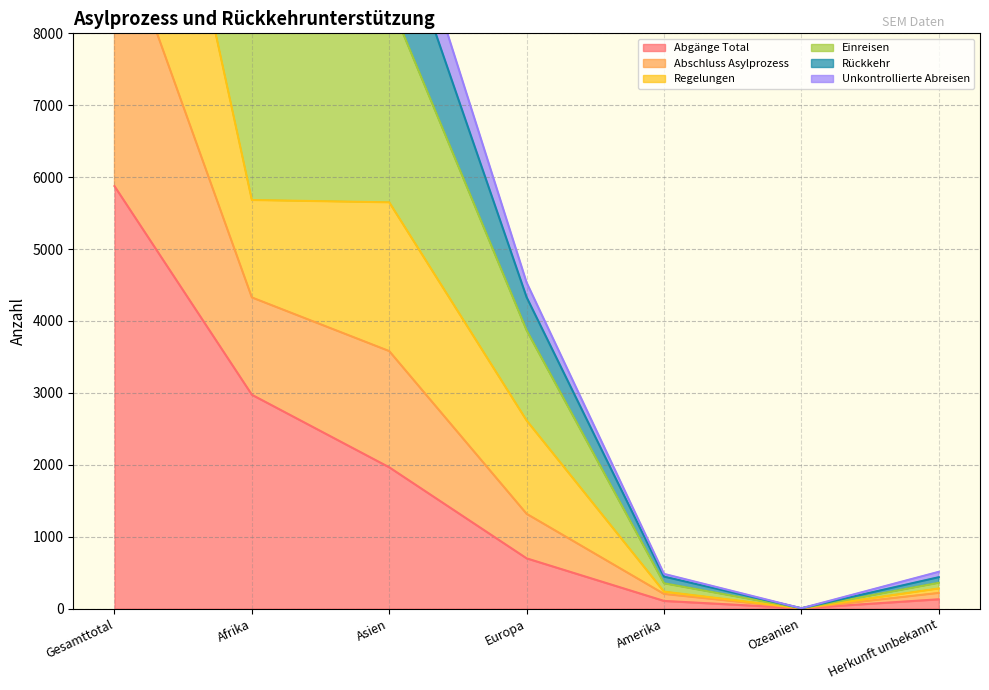

Where is Rückkehr nearest to the value 4826?

Afrika